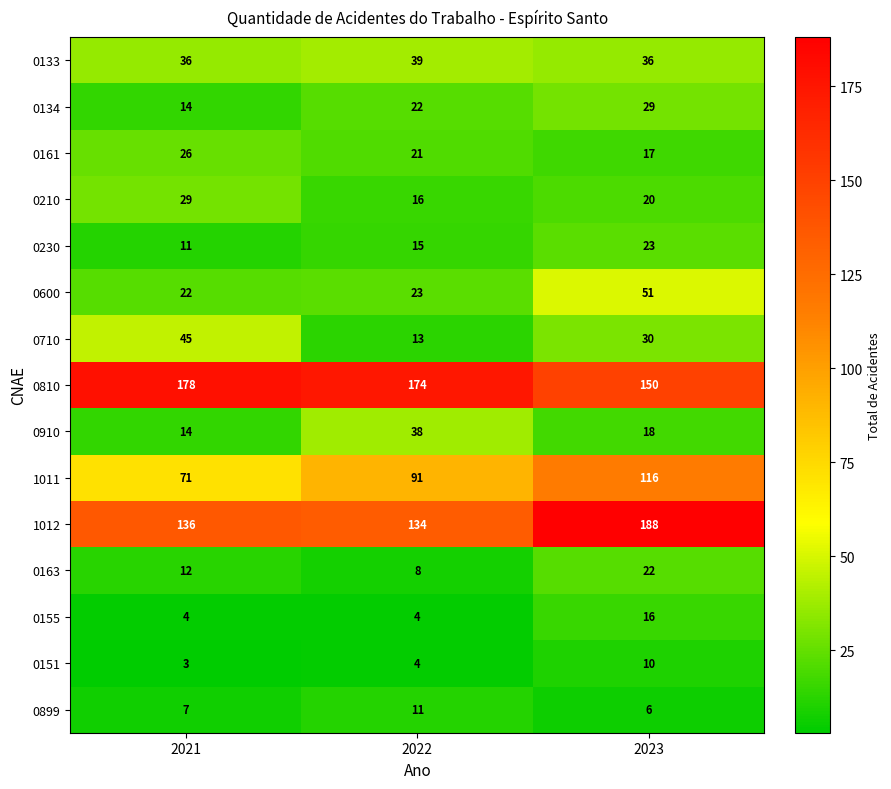

Which series has the largest total across all categories?

0810